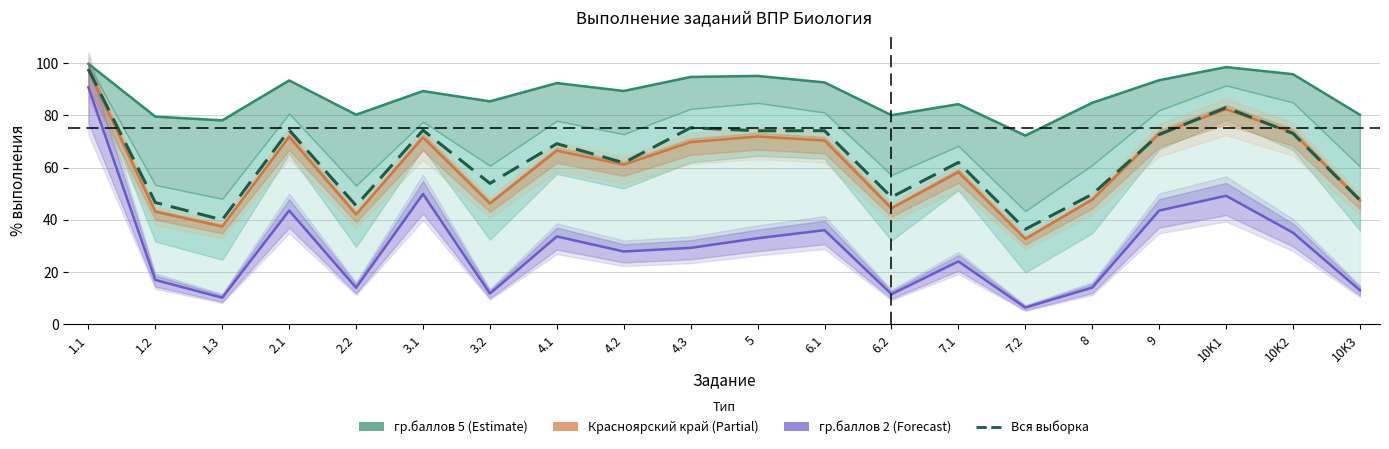

What is the sum of the Красноярский край values at 3.2 and 1.2?

89.3